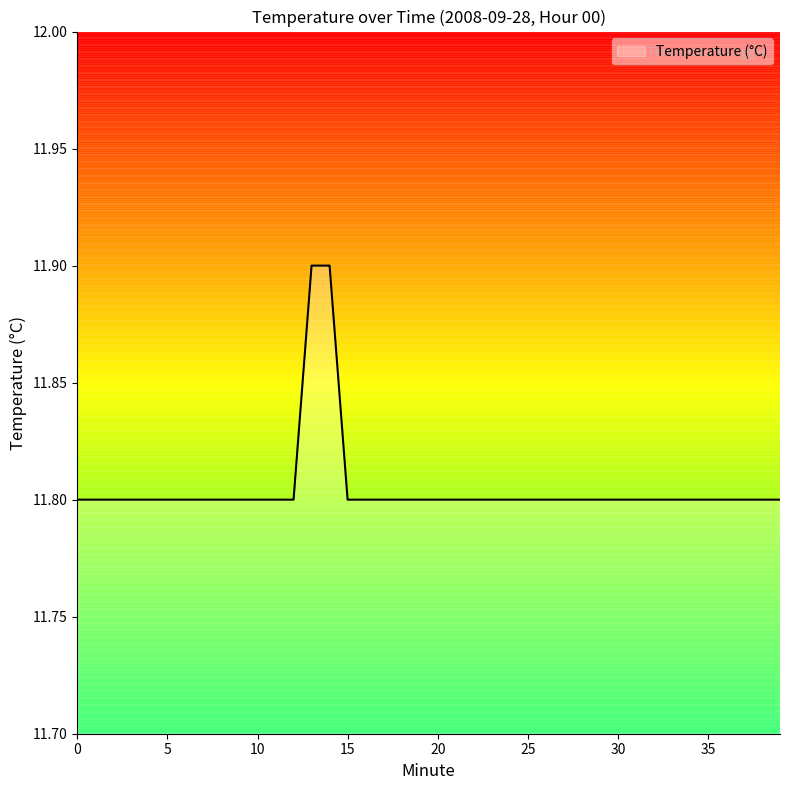

What is the maximum value shown in the chart?

11.9